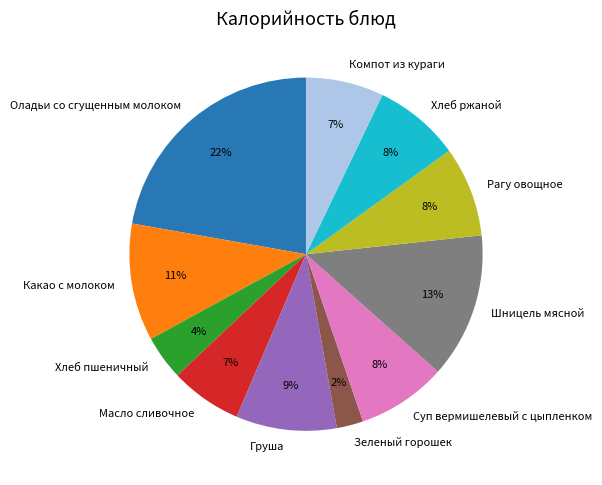

To the nearest percent, what is the average slice percentage?

9%